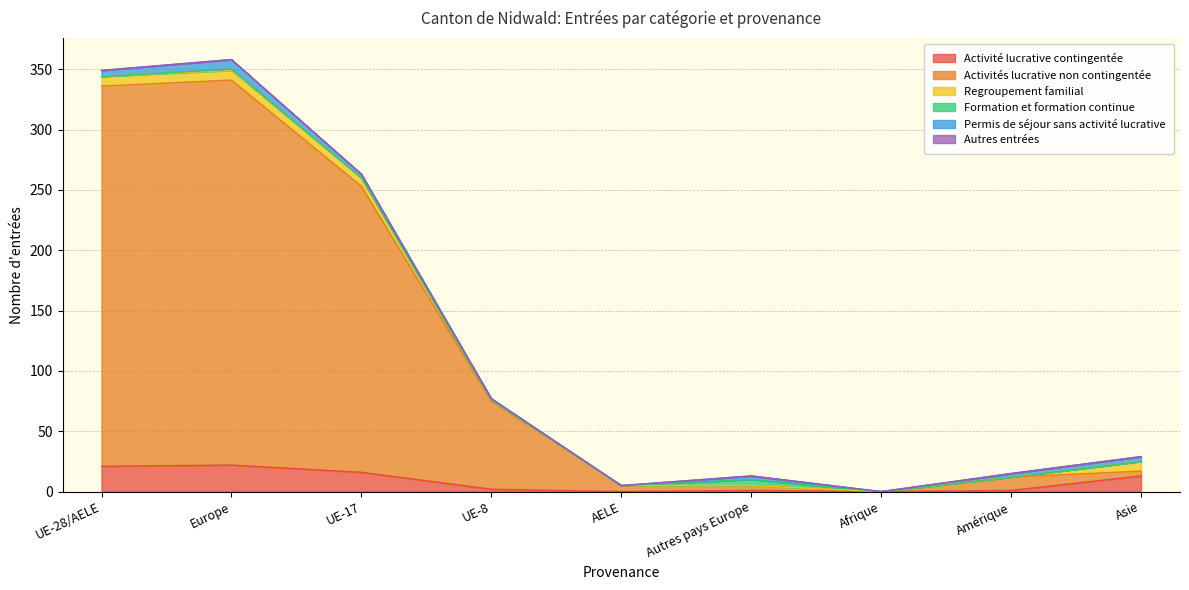

The value of Regroupement familial at UE-8 is 2. True or false?

False